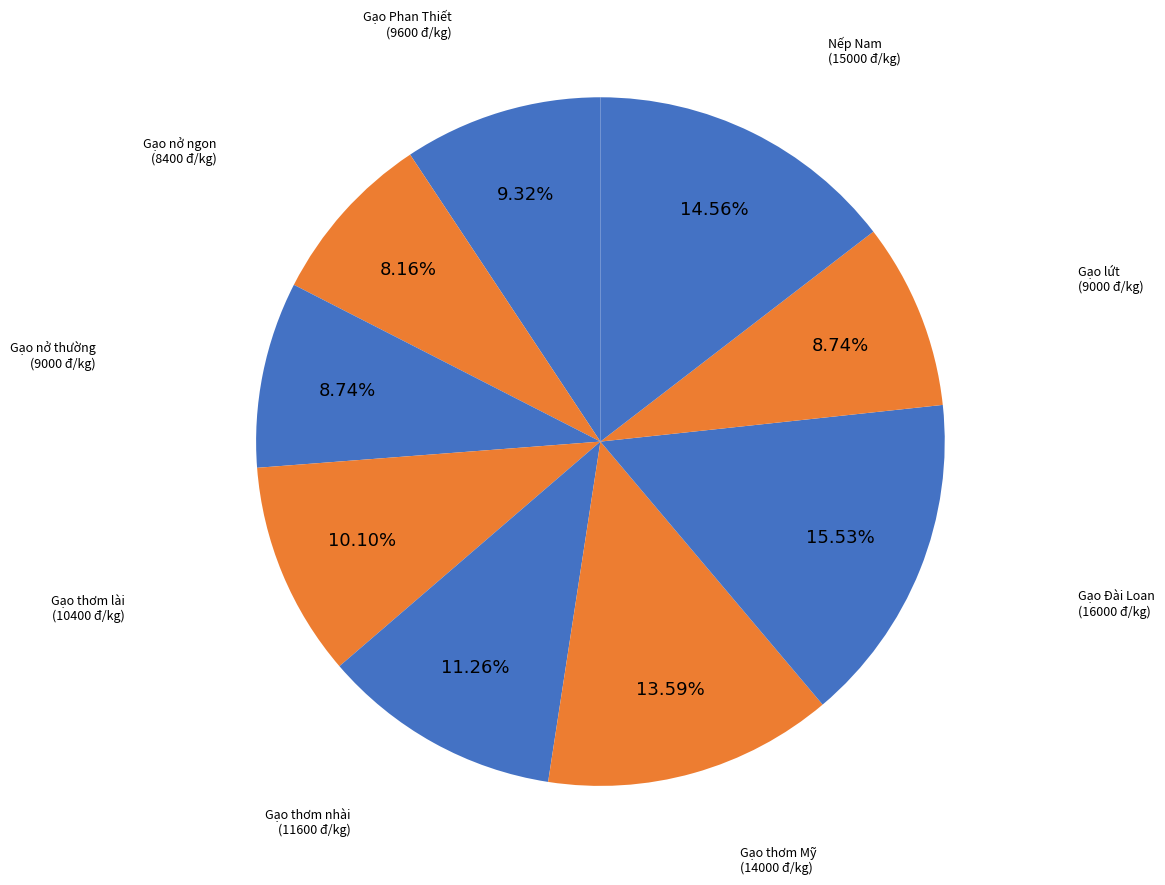

Is it true that Gạo Phan Thiết is 17% of the pie?

False